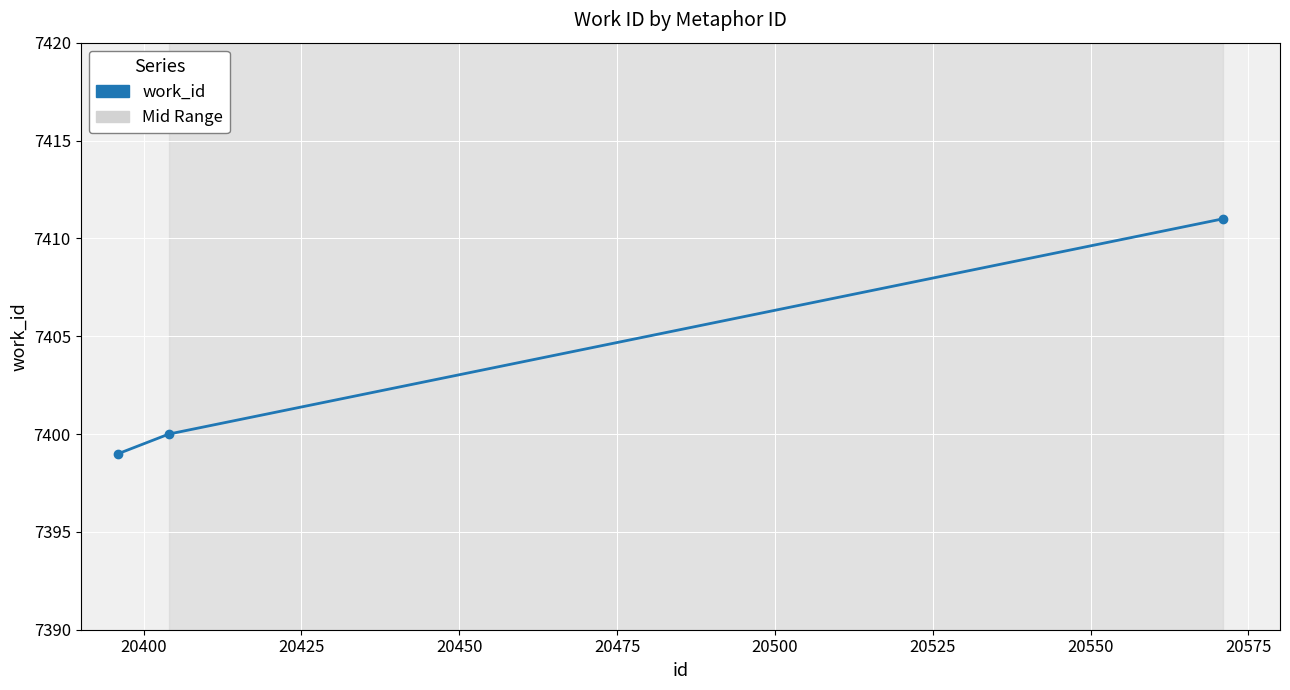

How many distinct data groups are displayed?

1